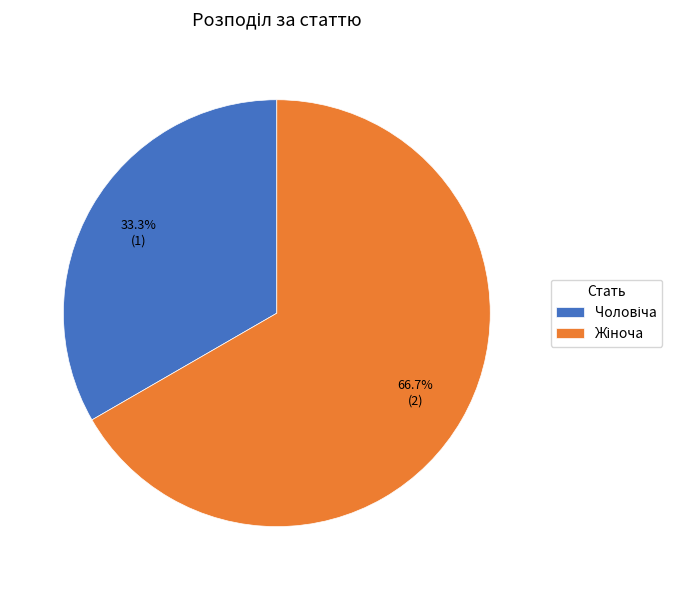

To the nearest percent, what is the combined percentage of Чоловіча and Жіноча?

100%